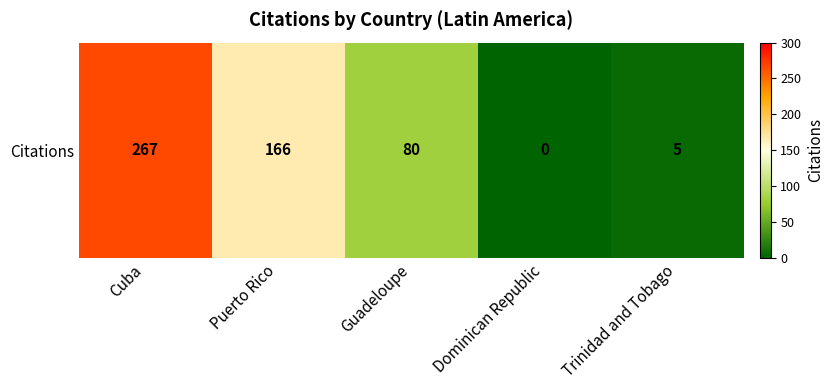

Rank the categories by value from highest to lowest.

Cuba, Puerto Rico, Guadeloupe, Trinidad and Tobago, Dominican Republic